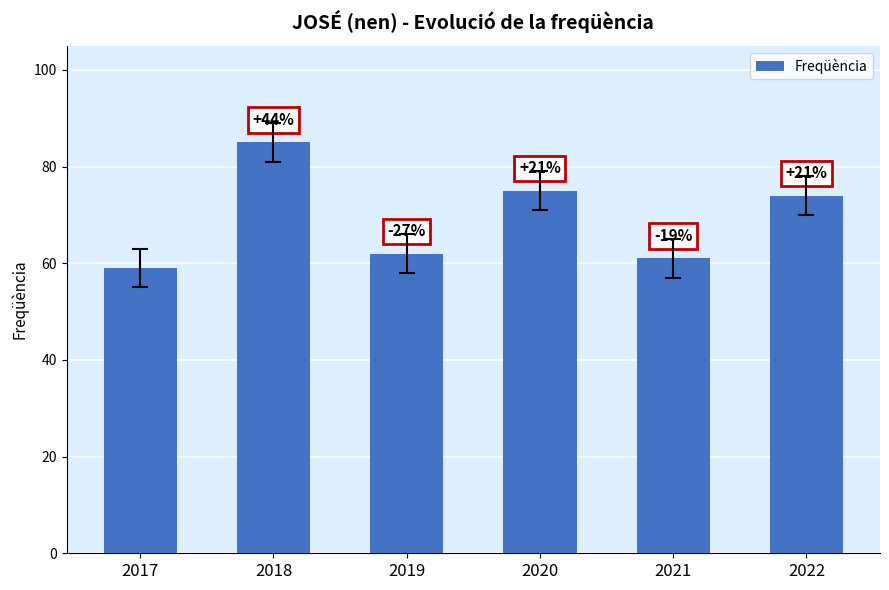

Are the bars horizontal?

No